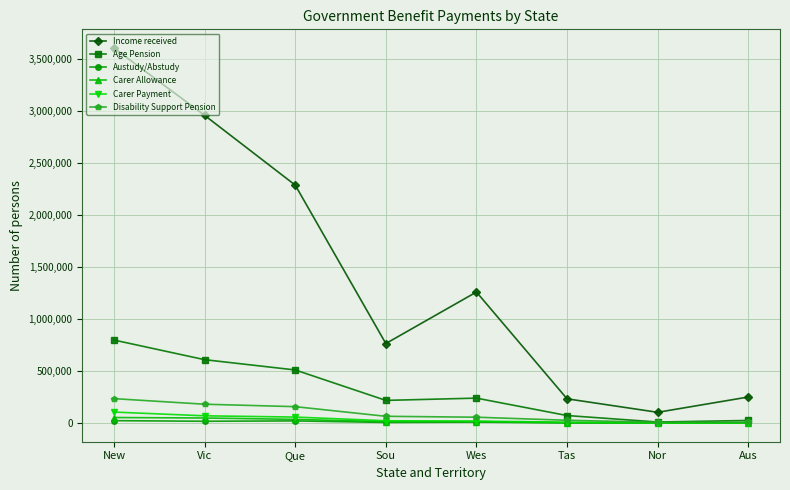

Does the chart display data point markers on the line(s)?

Yes